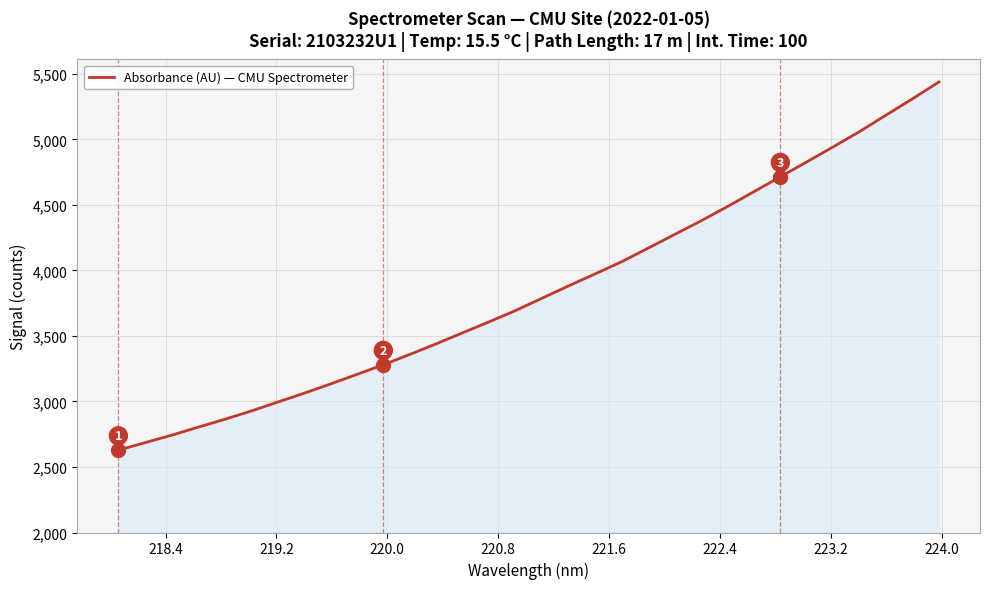

What is the difference between the maximum and minimum values?

2809.6